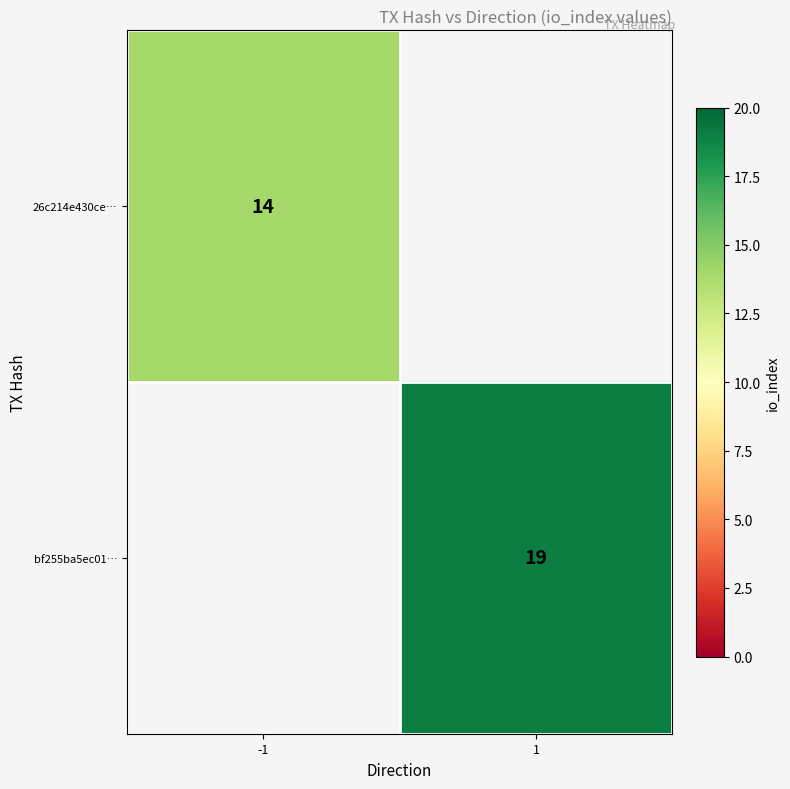

At how many categories does at least one series exceed 14?

1